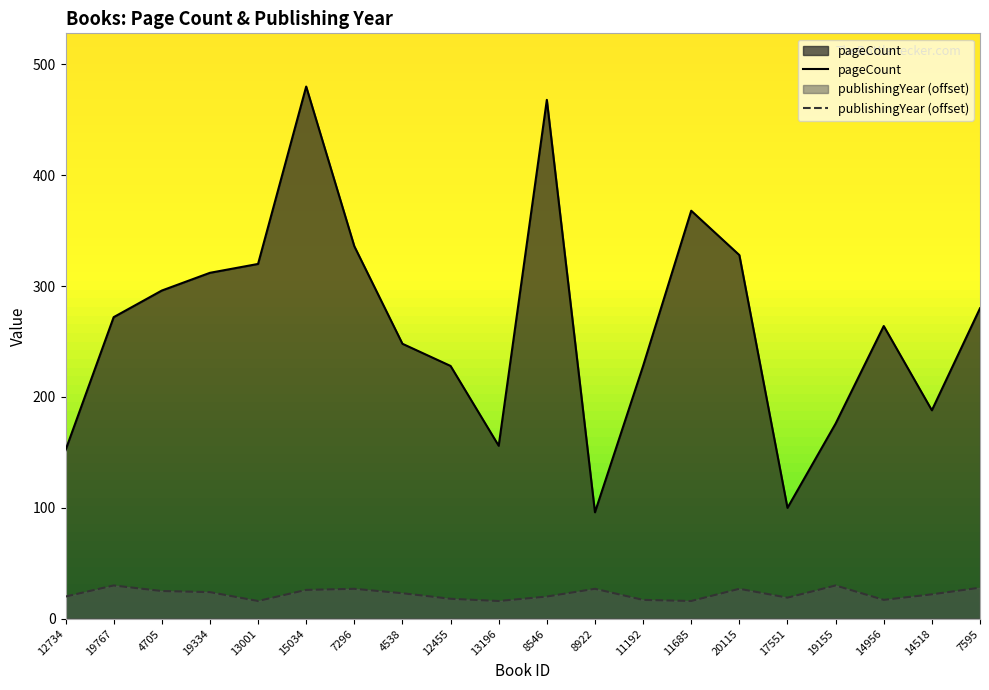

How many lines are shown in the chart?

2